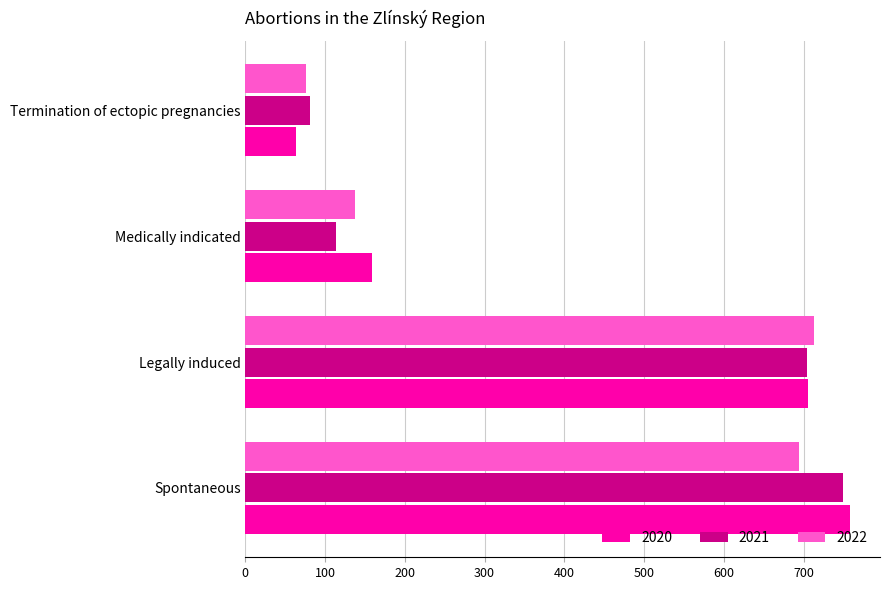

Which series has the largest total across all categories?

2020